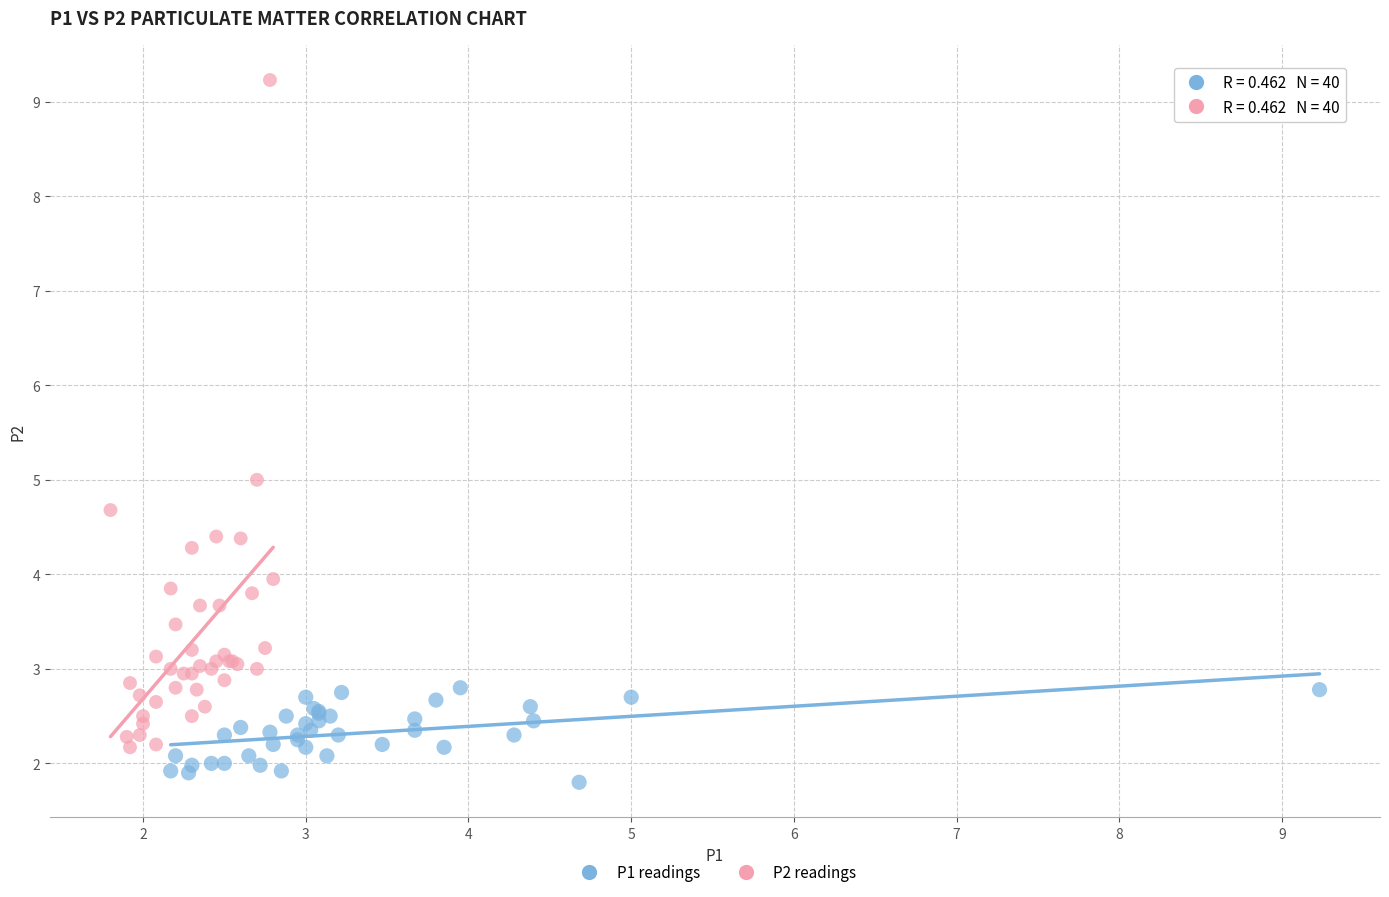

Which series reaches the maximum Y coordinate?

P2 readings